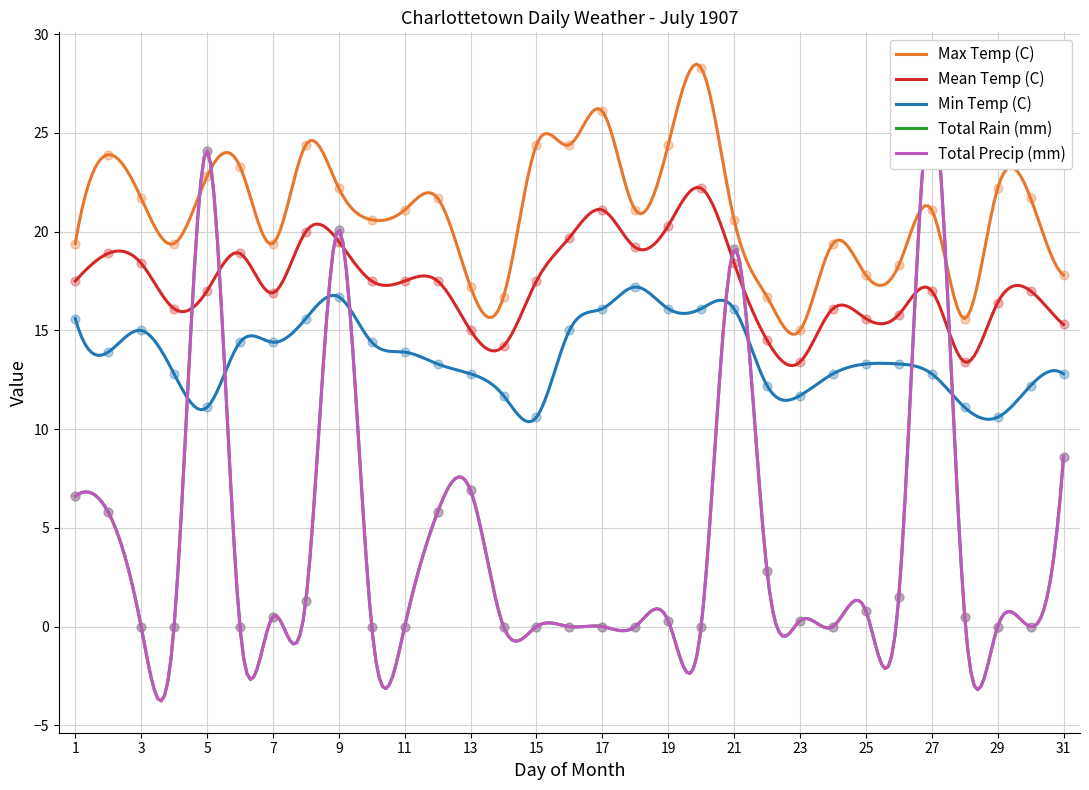

At how many categories does at least one series exceed 24?

8